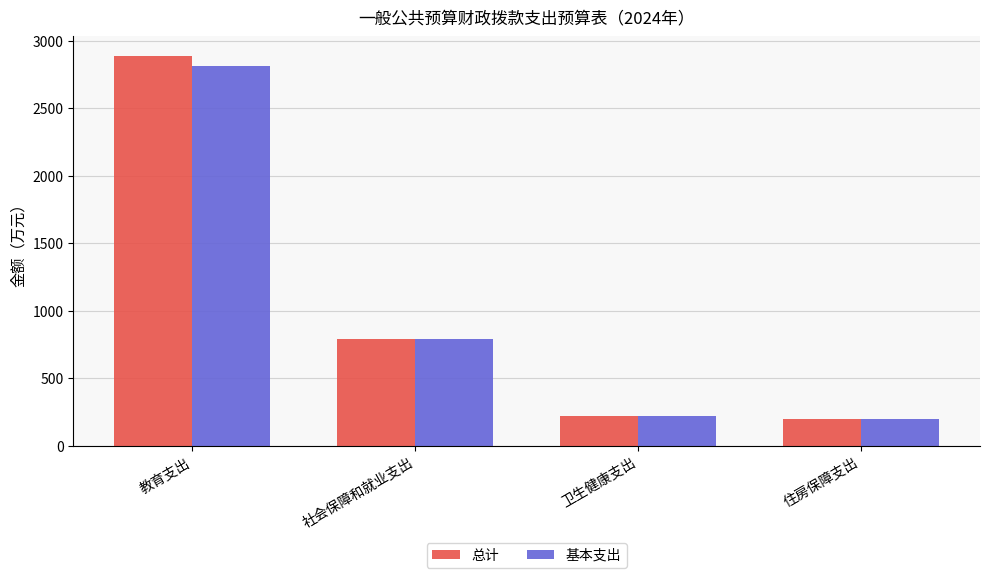

Which series changed the most between 教育支出 and 卫生健康支出?

总计